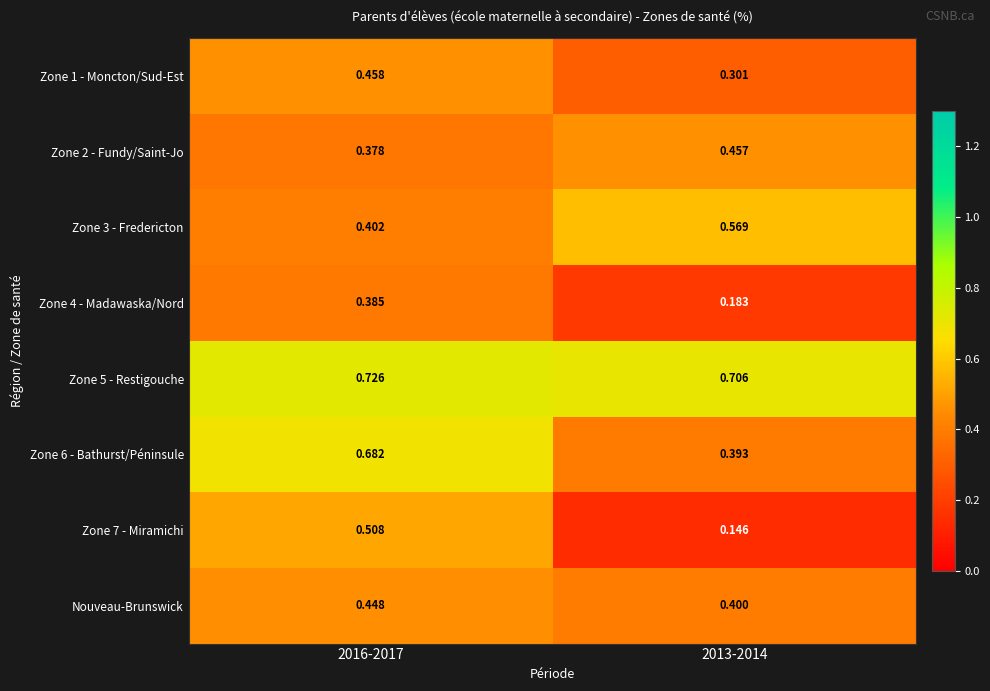

Is the value of Zone 3 - Fredericton at 2016-2017 greater than the value of Zone 5 - Restigouche at 2013-2014?

No